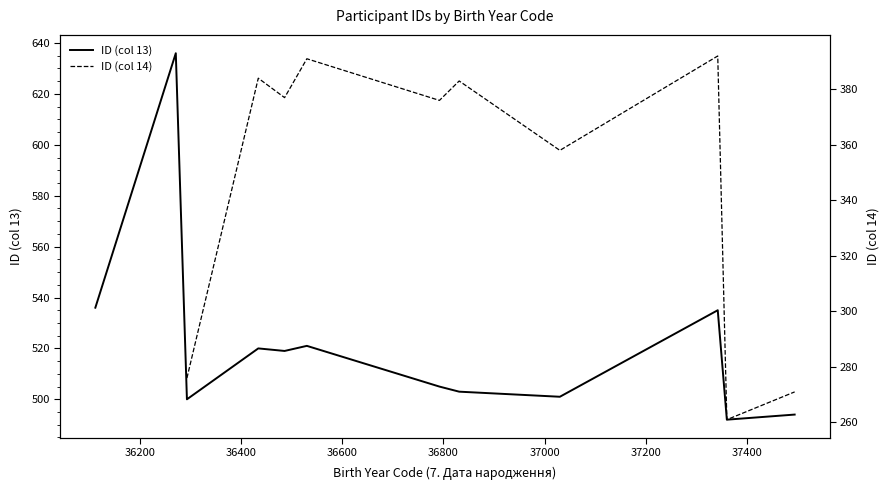

True or false: ID (col 14) and ID (col 13) intersect in this chart.

False